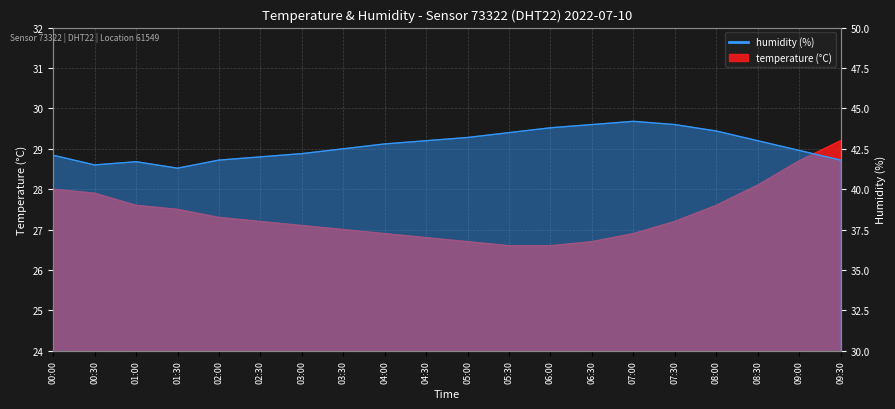

Which series has the largest range (max minus min)?

humidity